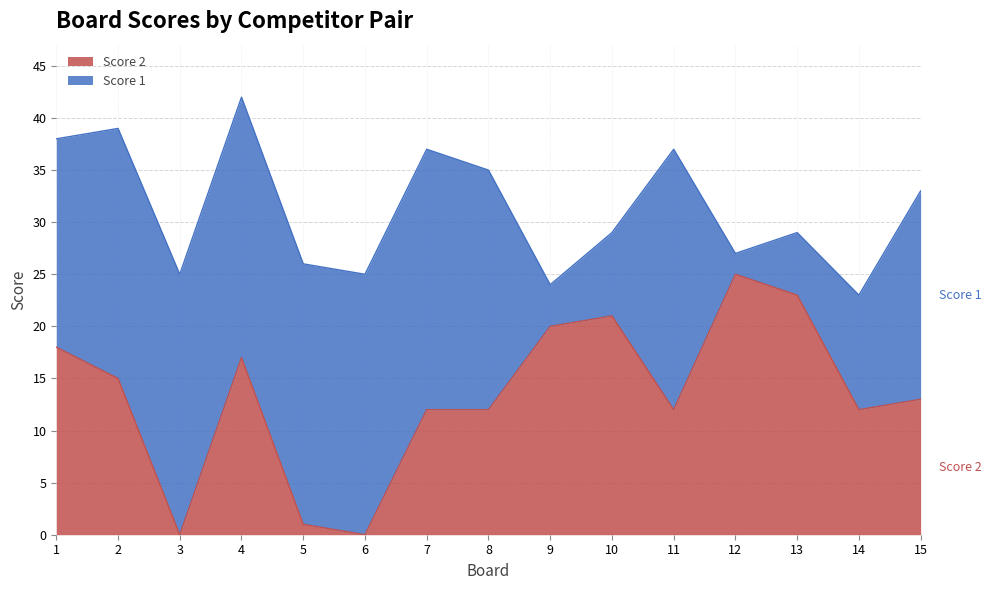

The chart shows a value of 21 at 14. True or false?

False